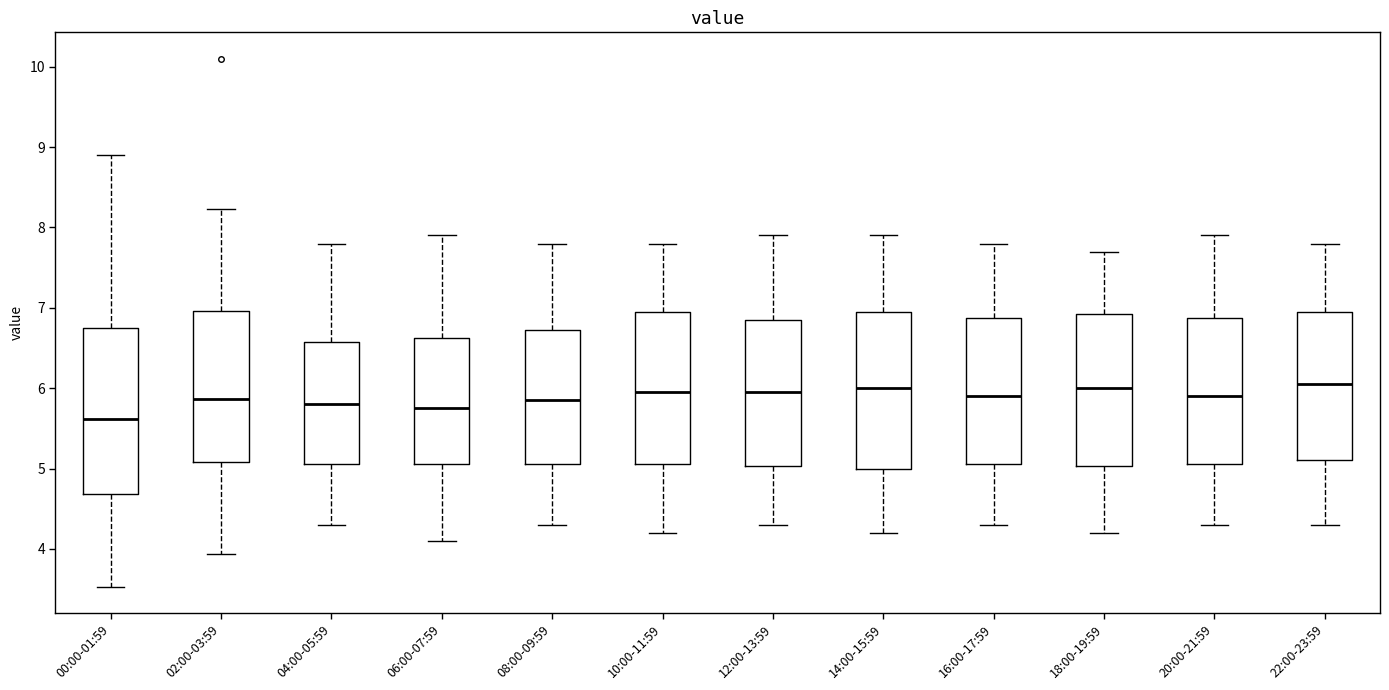

Reading left to right, transcribe this box plot: for each box, give where its median line is, the range the box spans, and where its two whiskers end, as read against the y-axis. The values are not printed on the chart, so give them approximately, as read against the axis.

00:00-01:59: median 5.6, box 4.7 to 6.7, whiskers 3.5 to 8.9
02:00-03:59: median 5.9, box 5.1 to 7.0, whiskers 3.9 to 8.2
04:00-05:59: median 5.8, box 5.1 to 6.6, whiskers 4.3 to 7.8
06:00-07:59: median 5.8, box 5.1 to 6.6, whiskers 4.1 to 7.9
08:00-09:59: median 5.9, box 5.1 to 6.7, whiskers 4.3 to 7.8
10:00-11:59: median 6.0, box 5.1 to 7.0, whiskers 4.2 to 7.8
12:00-13:59: median 6.0, box 5.0 to 6.9, whiskers 4.3 to 7.9
14:00-15:59: median 6.0, box 5.0 to 7.0, whiskers 4.2 to 7.9
16:00-17:59: median 5.9, box 5.1 to 6.9, whiskers 4.3 to 7.8
18:00-19:59: median 6.0, box 5.0 to 6.9, whiskers 4.2 to 7.7
20:00-21:59: median 5.9, box 5.1 to 6.9, whiskers 4.3 to 7.9
22:00-23:59: median 6.1, box 5.1 to 7.0, whiskers 4.3 to 7.8